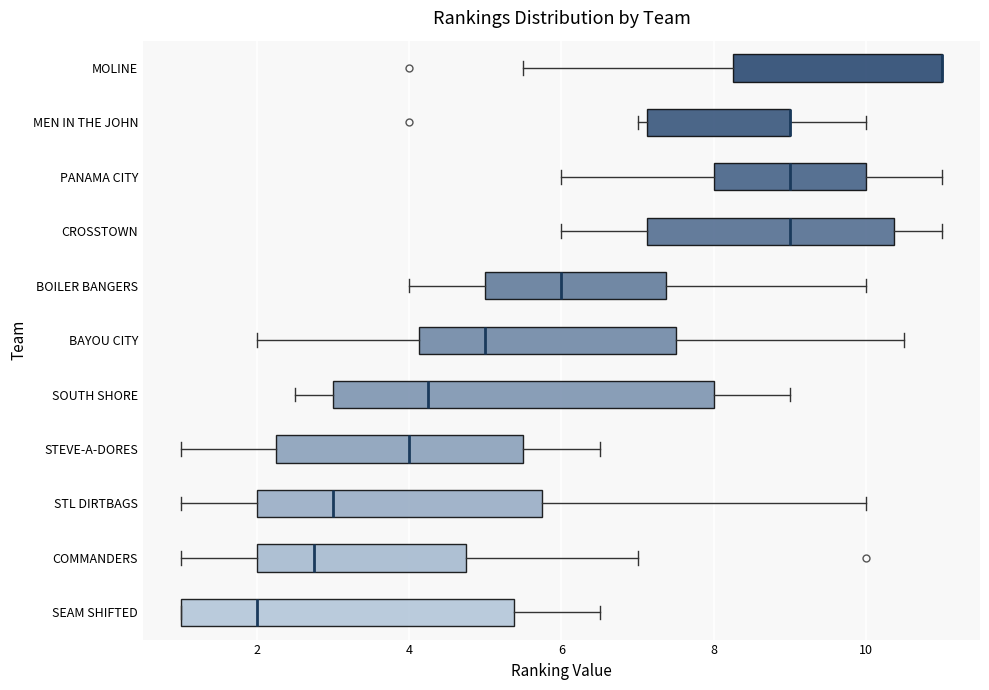

Where is the right edge of the box for MOLINE on the x-axis? The values are not printed on the chart, so give them approximately, as read against the axis.

11.0